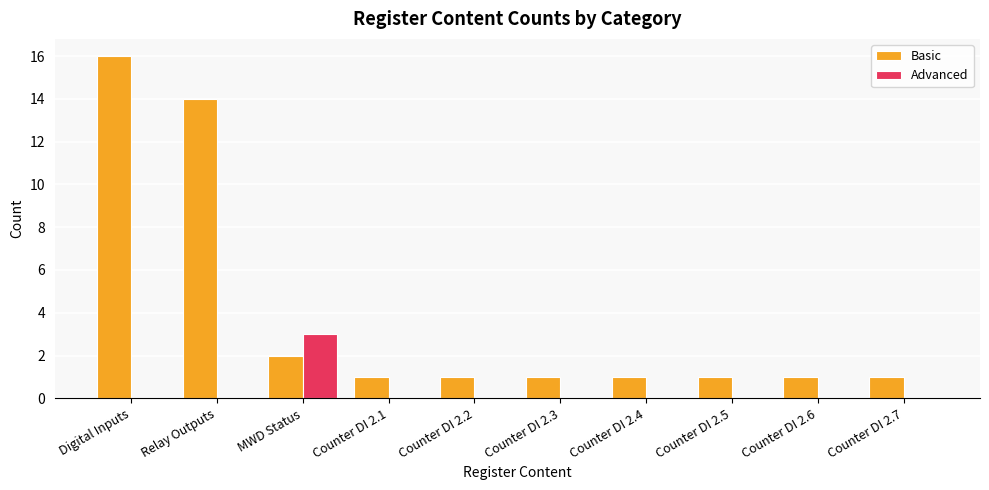

Which series has the largest total across all categories?

Basic